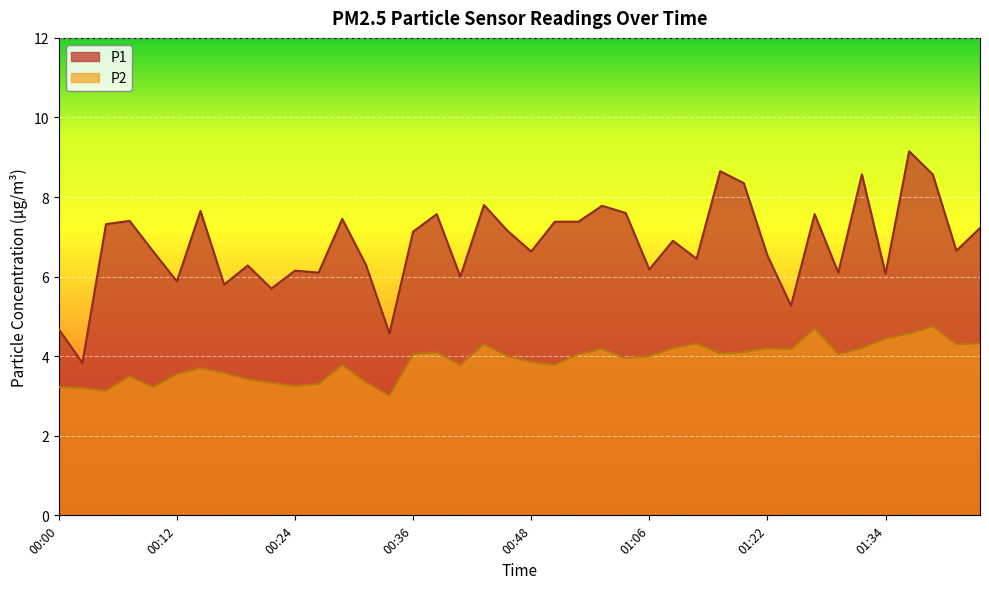

Where is P1 nearest to the value 6?

00:41